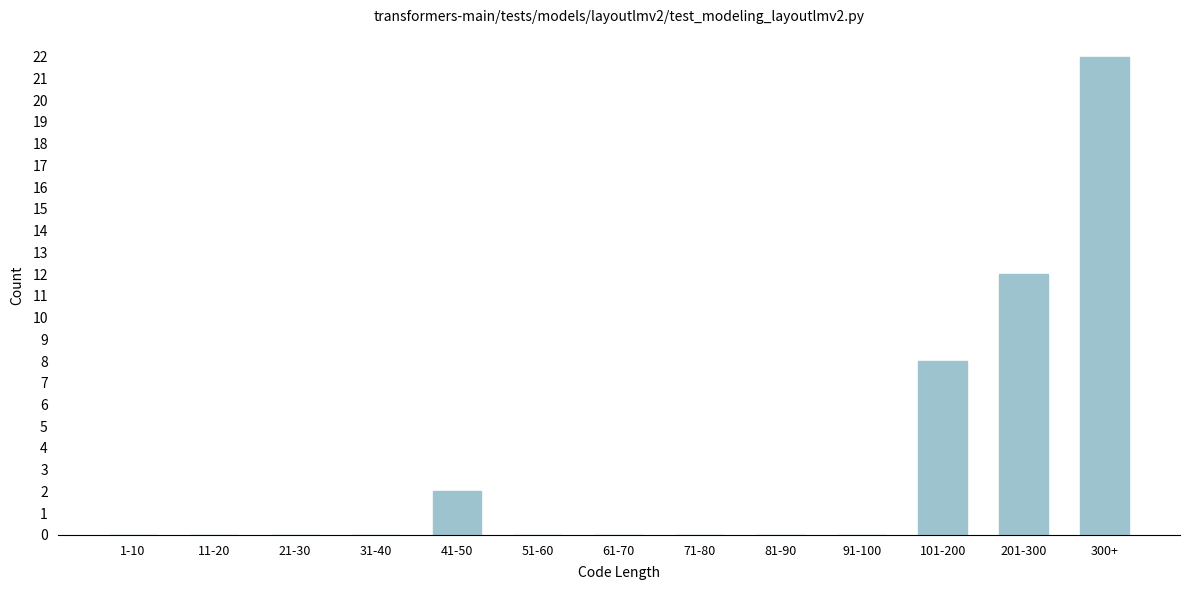

Reading left to right, extract all data points from this chart.

1-10=0	11-20=0	21-30=0	31-40=0	41-50=2	51-60=0	61-70=0	71-80=0	81-90=0	91-100=0	101-200=8	201-300=12	300+=22